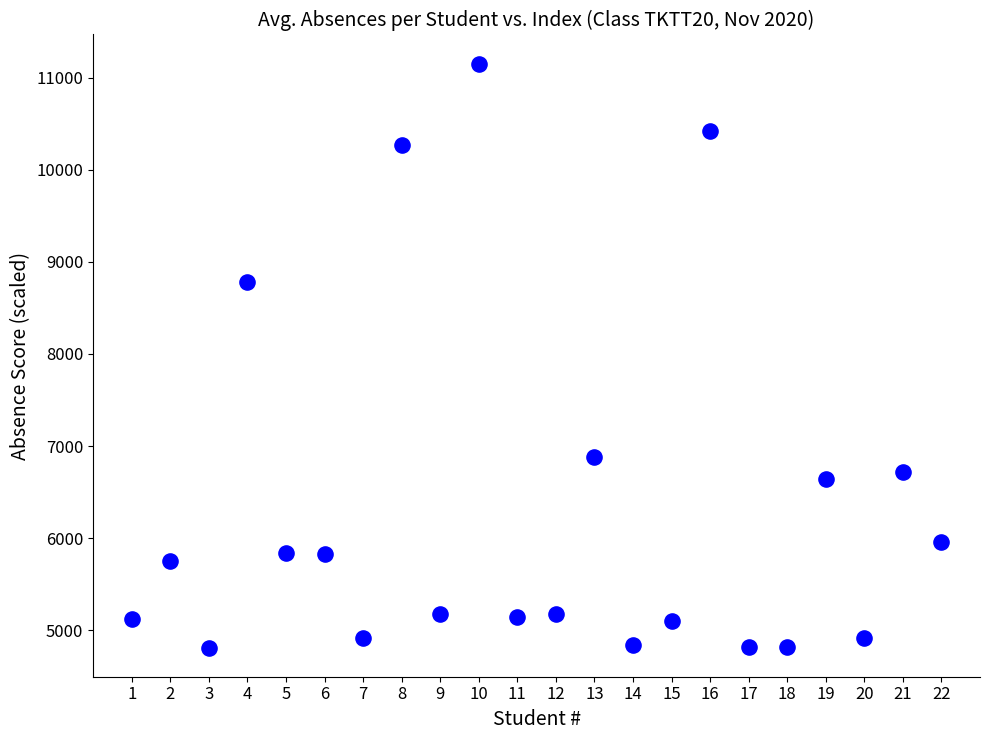

What is the range of X values (max minus min)?

21